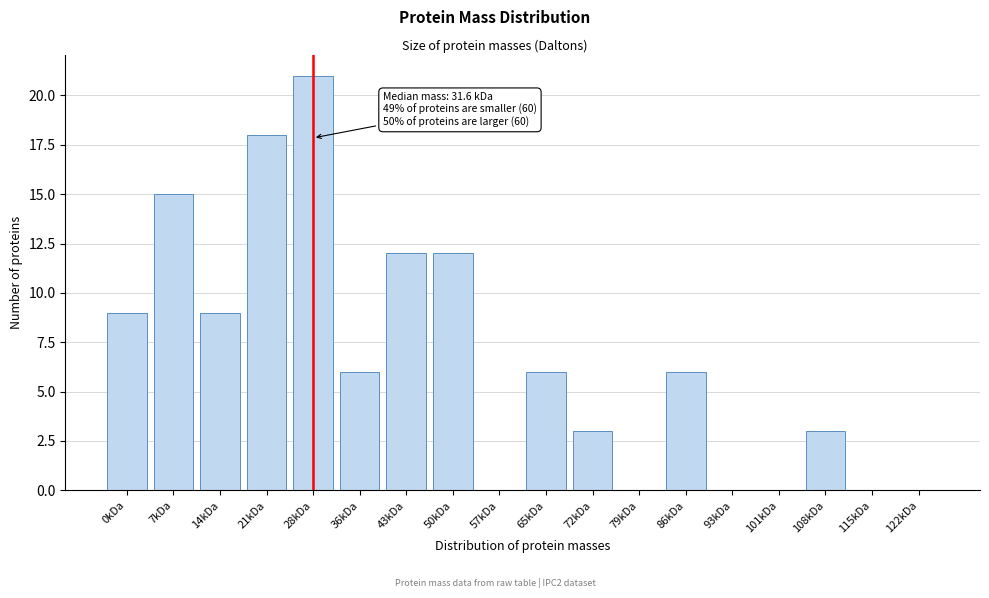

Reading right to left, transcribe all the data shown in this chart.

122kDa=0	115kDa=0	108kDa=3	101kDa=0	93kDa=0	86kDa=6	79kDa=0	72kDa=3	65kDa=6	57kDa=0	50kDa=12	43kDa=12	36kDa=6	28kDa=21	21kDa=18	14kDa=9	7kDa=15	0kDa=9